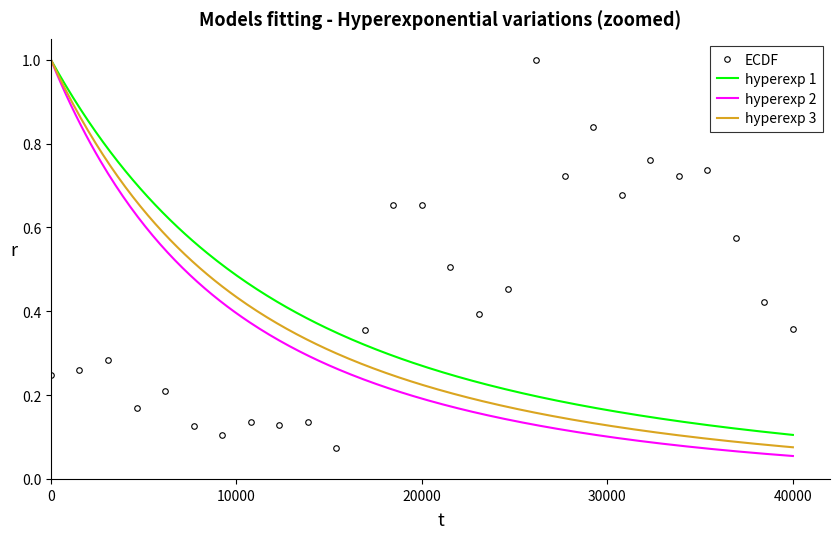

What is the difference between the maximum and minimum values?

0.9